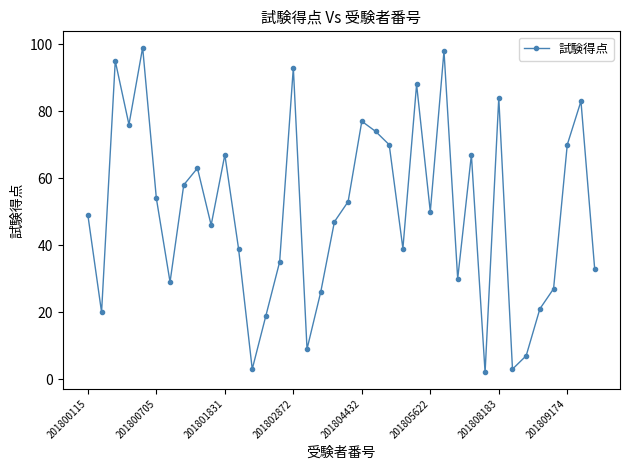

Reading left to right, transcribe all the data shown in this chart.

49	20	95	76	99	54	29	58	63	46	67	39	3	19	35	93	9	26	47	53	77	74	70	39	88	50	98	30	67	2	84	3	7	21	27	70	83	33